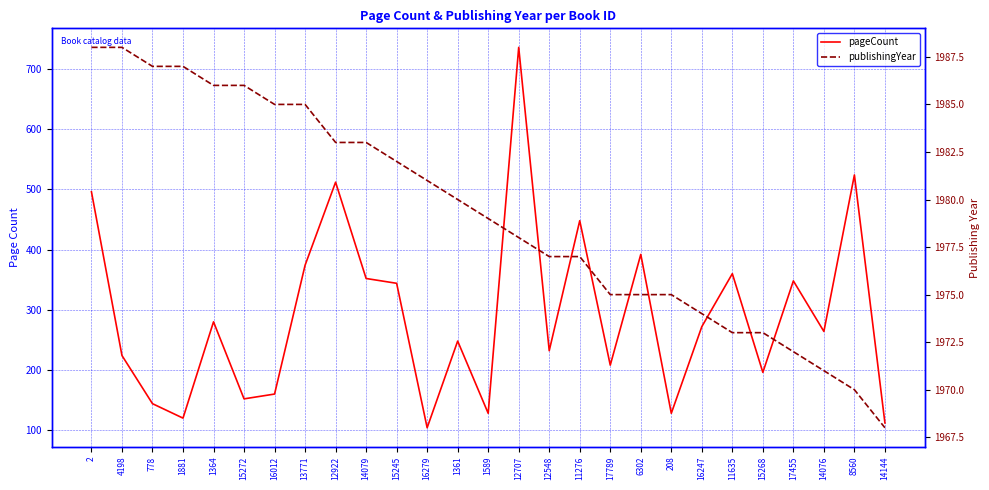

What is the sum of all publishingYear values?

53438